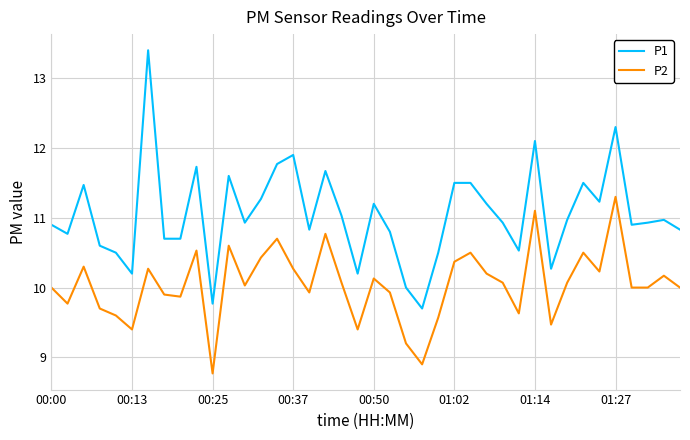

What is the maximum value for P2?

11.3